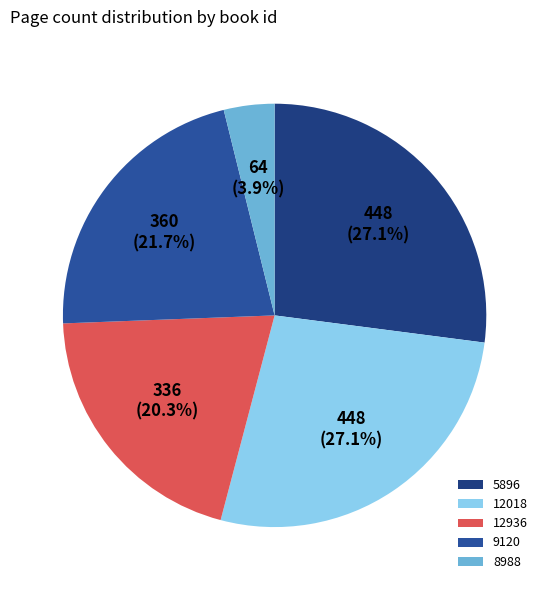

Approximately how many times larger is the value at 12936 compared to 8988?

5.2